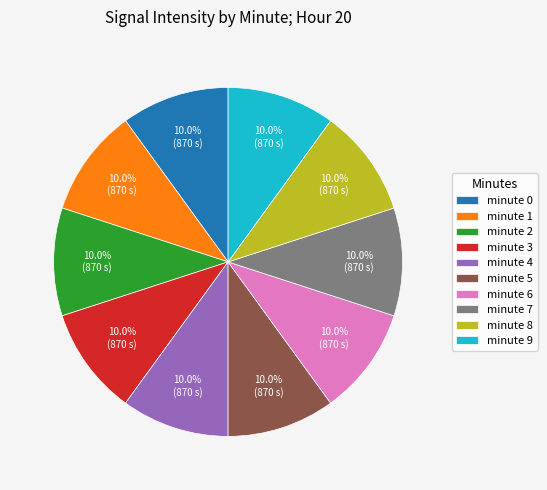

How many slices are in this pie chart?

10